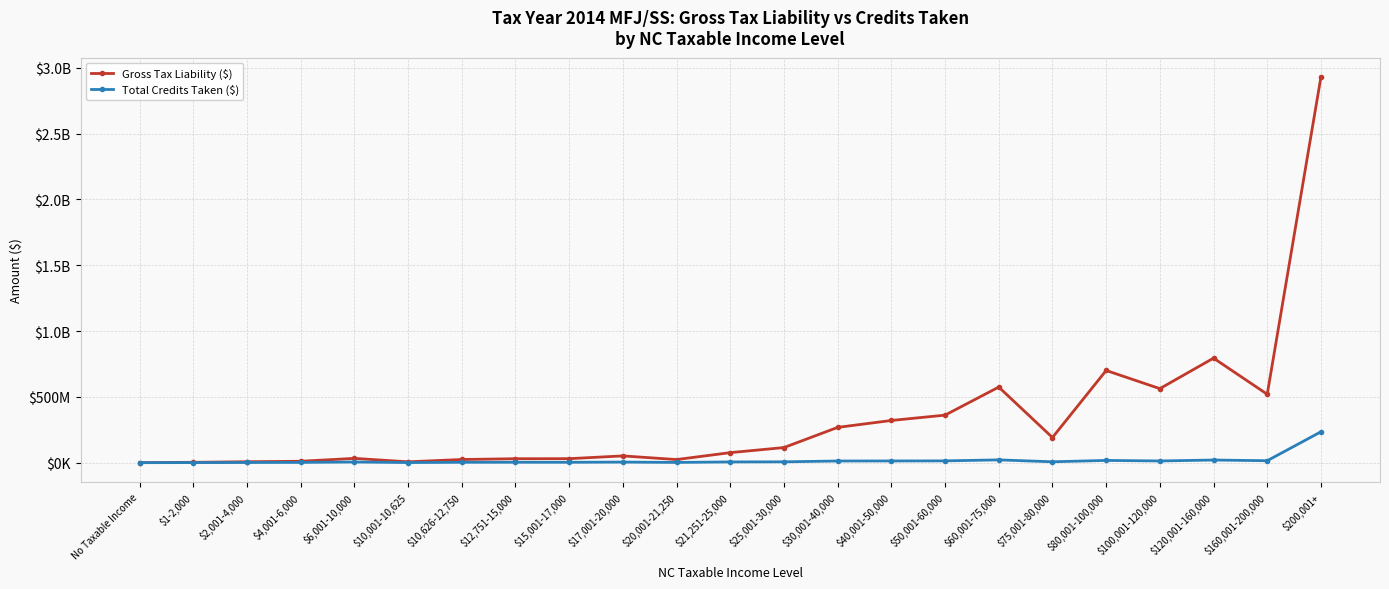

Is it true that Total Credits Taken ($) equals 234484072 at $200,001+?

True